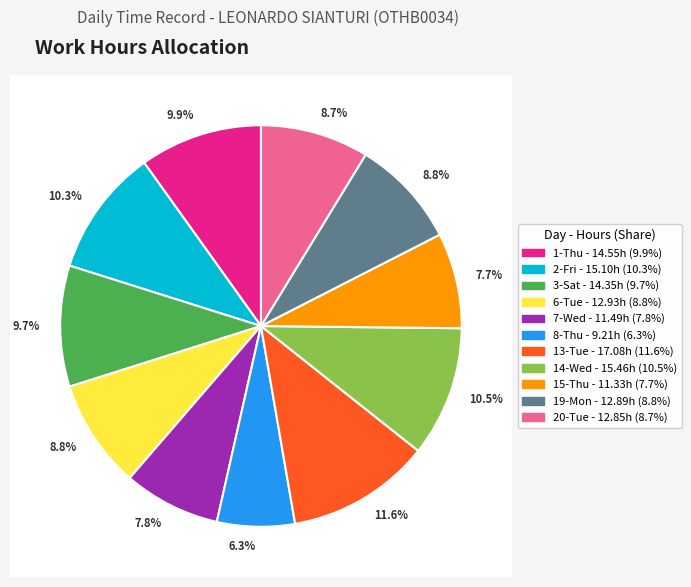

What is the change in value from 6-Tue to 7-Wed?

-1.4